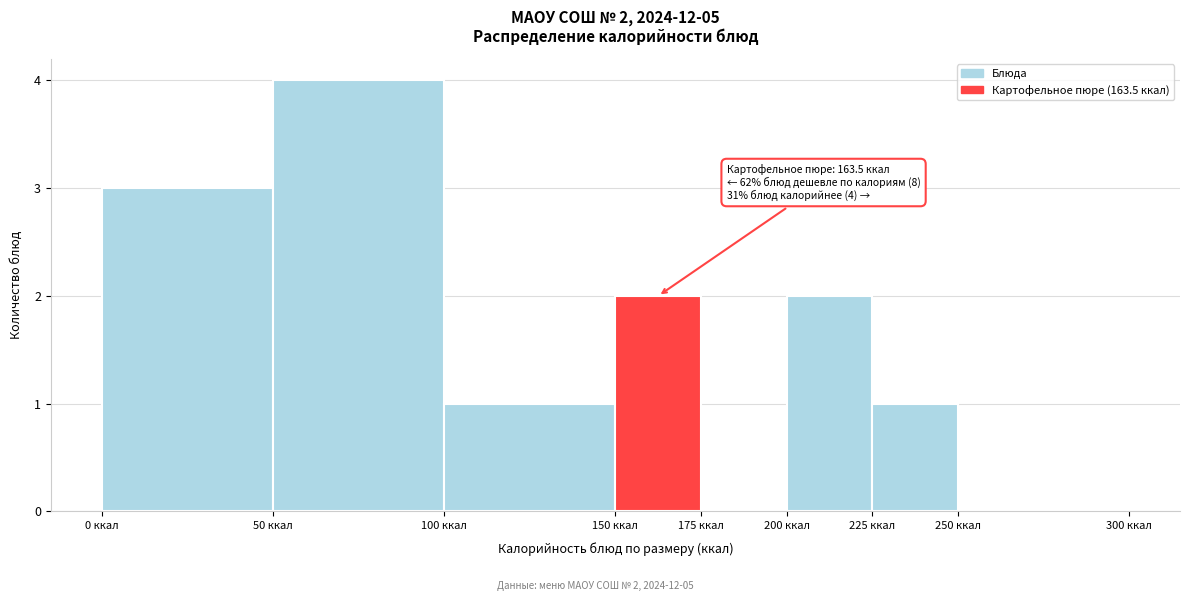

Over which range of the x-axis is the bar tallest?

50 to 100